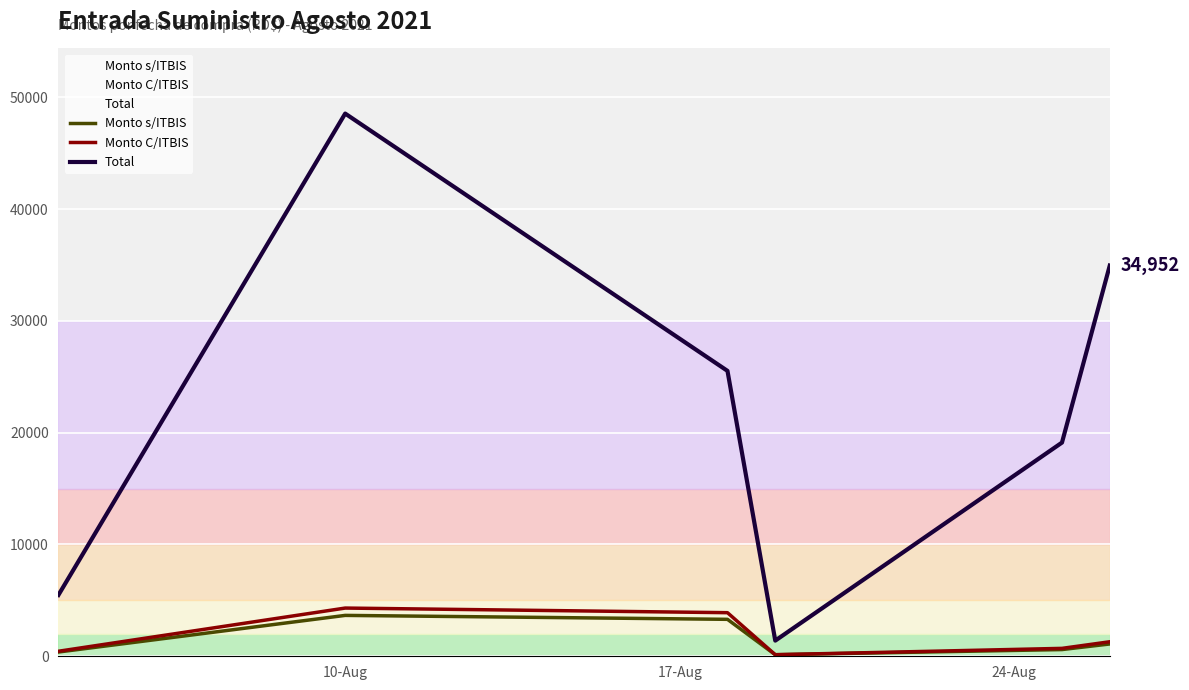

Which series has the largest total across all categories?

Total